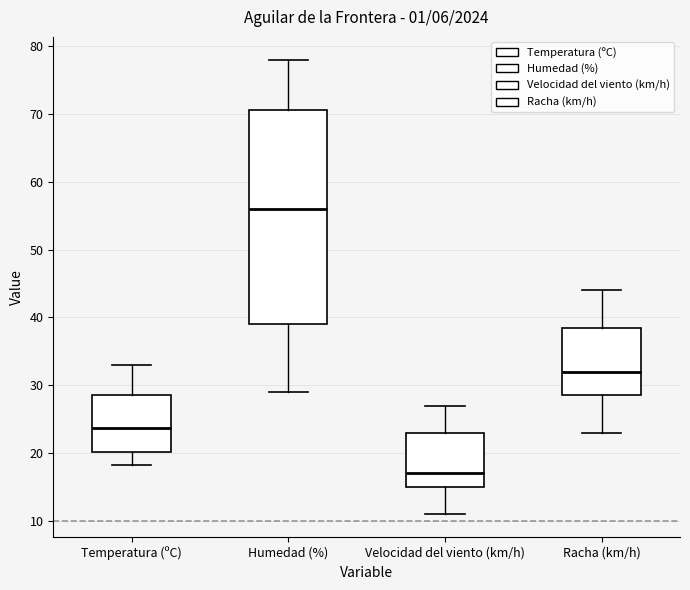

Reading left to right, transcribe this box plot: for each box, give where its median line is, the range the box spans, and where its two whiskers end, as read against the y-axis. The values are not printed on the chart, so give them approximately, as read against the axis.

Temperatura (ºC): median 24, box 20 to 29, whiskers 18 to 33
Humedad (%): median 56, box 39 to 71, whiskers 29 to 78
Velocidad del viento (km/h): median 17, box 15 to 23, whiskers 11 to 27
Racha (km/h): median 32, box 29 to 39, whiskers 23 to 44